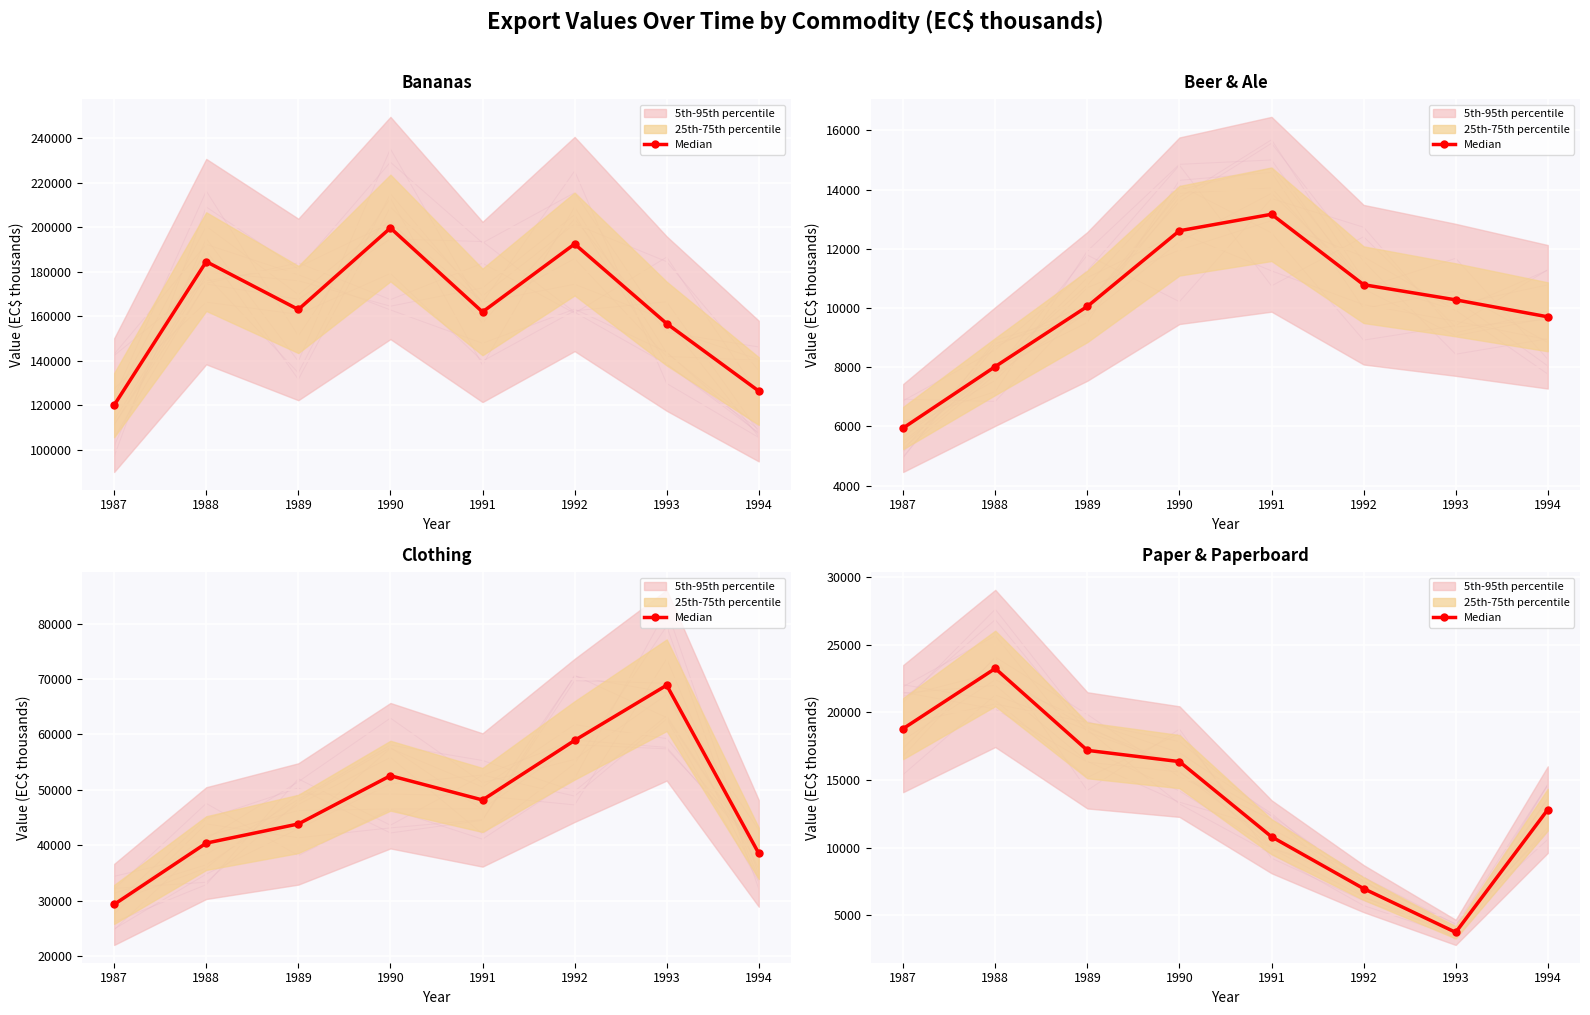

Is it true that the value at 1992 is 2583?

False